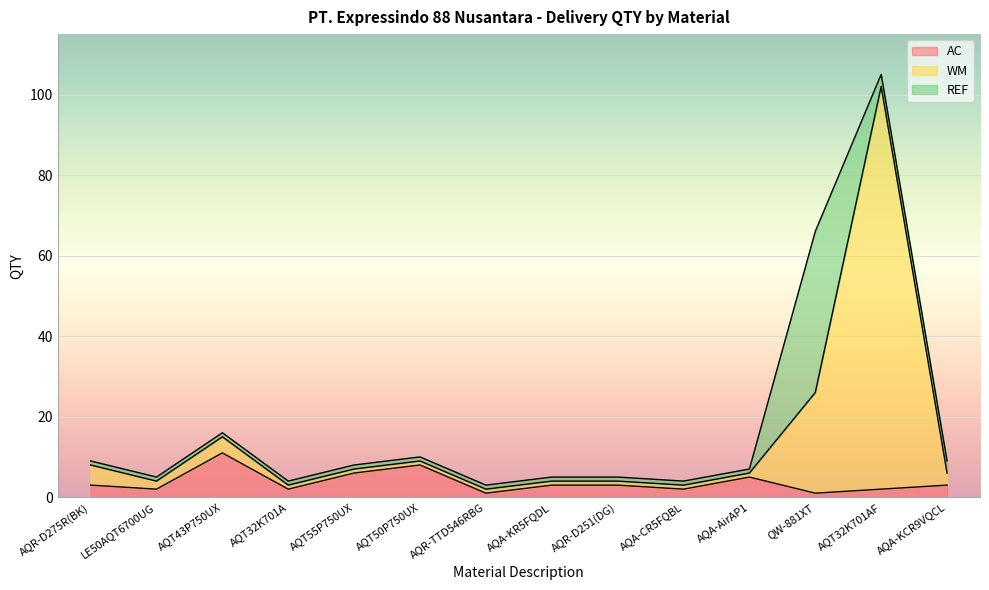

What position from the left is AQA-KCR9VQCL?

14